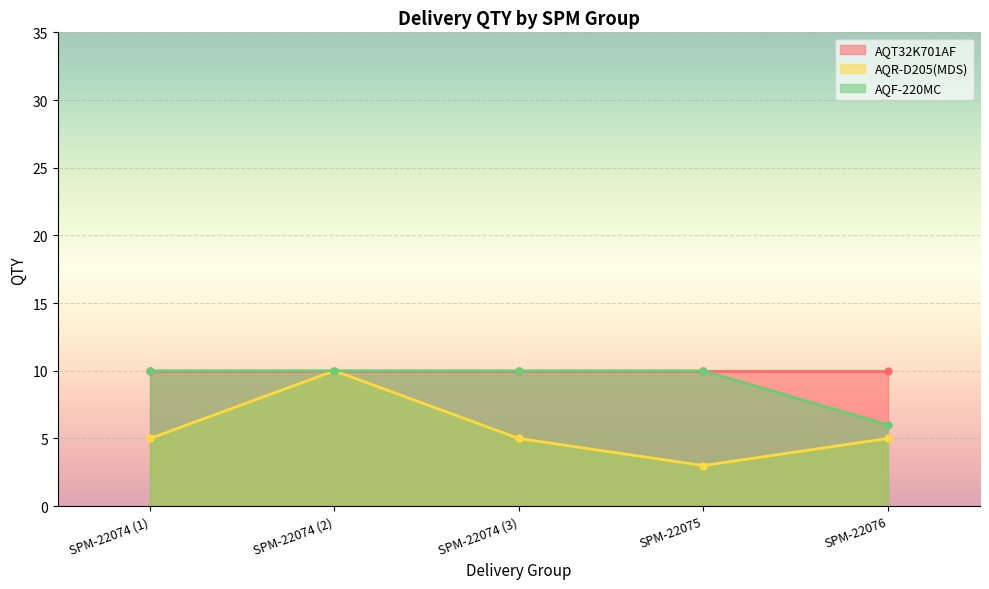

How many interior local valleys does the AQR-D205(MDS) series have?

1